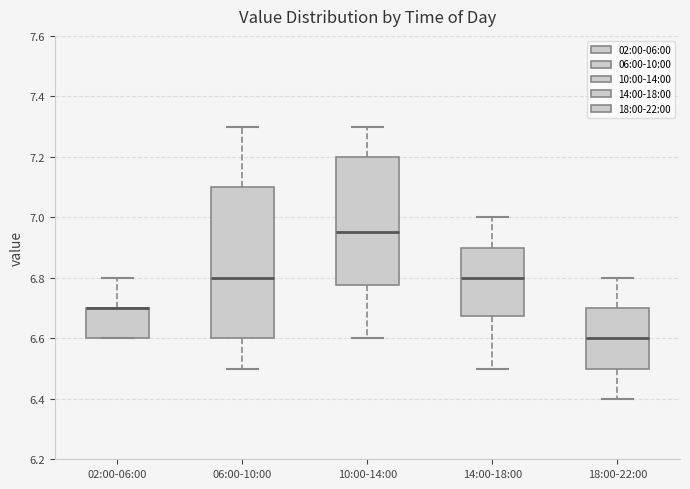

Reading left to right, read every box against the y-axis: the position of its median line, the range the box covers, and the ends of its whiskers. The values are not printed on the chart, so give them approximately, as read against the axis.

02:00-06:00: median 6.70 (drawn on the box's upper edge), box 6.60 to 6.70, whiskers 6.60 to 6.80
06:00-10:00: median 6.80, box 6.60 to 7.10, whiskers 6.50 to 7.30
10:00-14:00: median 6.96, box 6.78 to 7.20, whiskers 6.60 to 7.30
14:00-18:00: median 6.80, box 6.68 to 6.90, whiskers 6.50 to 7.00
18:00-22:00: median 6.60, box 6.50 to 6.70, whiskers 6.40 to 6.80